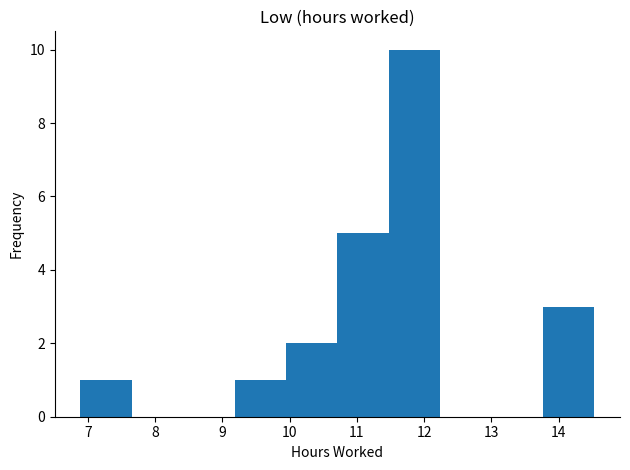

Reading left to right, list every bar in this chart as the range it spans on the x-axis followed by its height. Neither the bar edges nor the heights are printed on the chart, so give them approximately, as read against the axes.

6.9 to 7.7: 1
7.7 to 8.4: 0
8.4 to 9.2: 0
9.2 to 9.9: 1
9.9 to 10.7: 2
10.7 to 11.5: 5
11.5 to 12.2: 10
12.2 to 13.0: 0
13.0 to 13.8: 0
13.8 to 14.5: 3